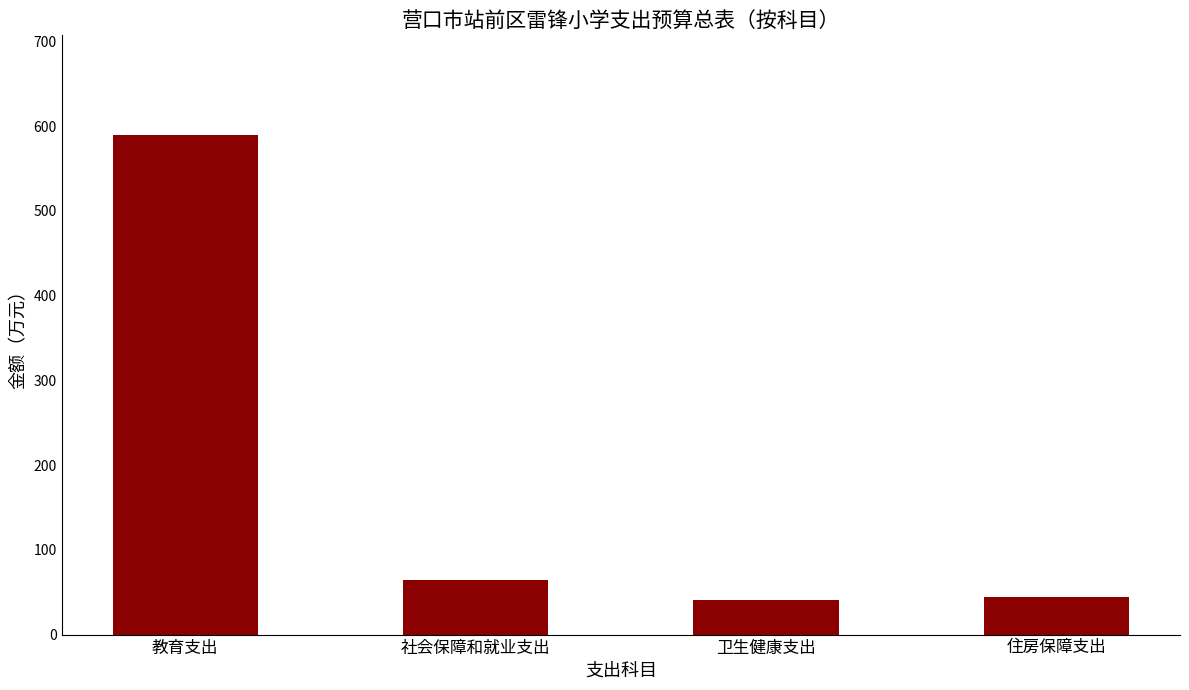

What is the value of the 3rd bar from the left?

40.6